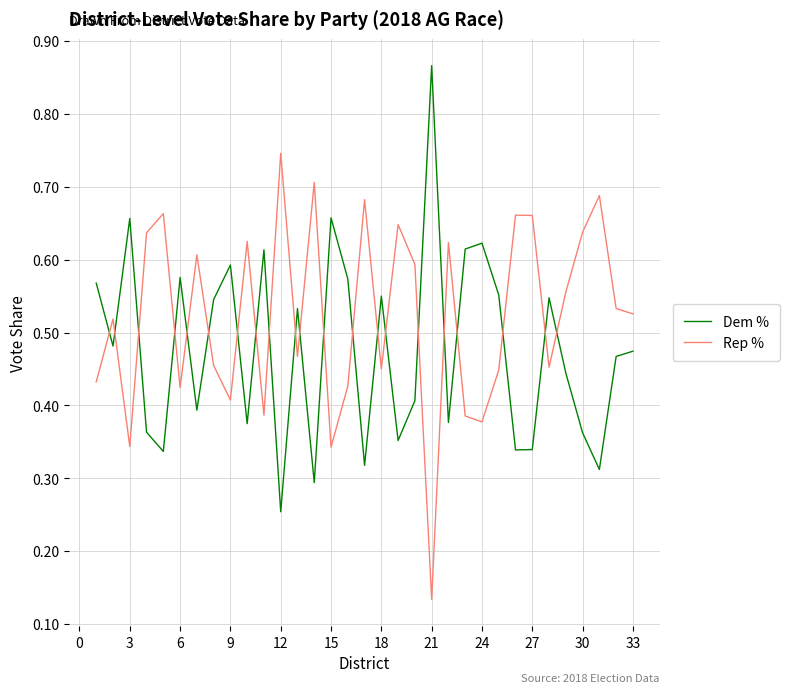

True or false: Rep % and Dem % cross at least once.

True